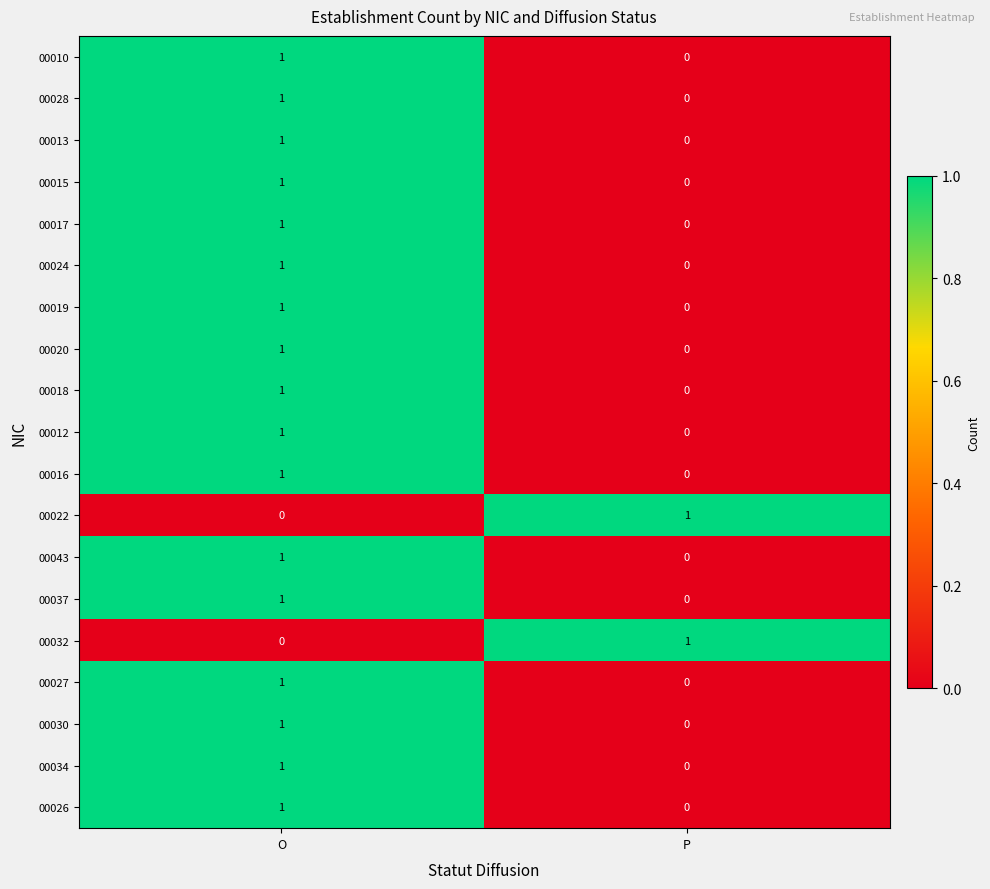

List the labels in order of 00018 value, largest first.

O, P